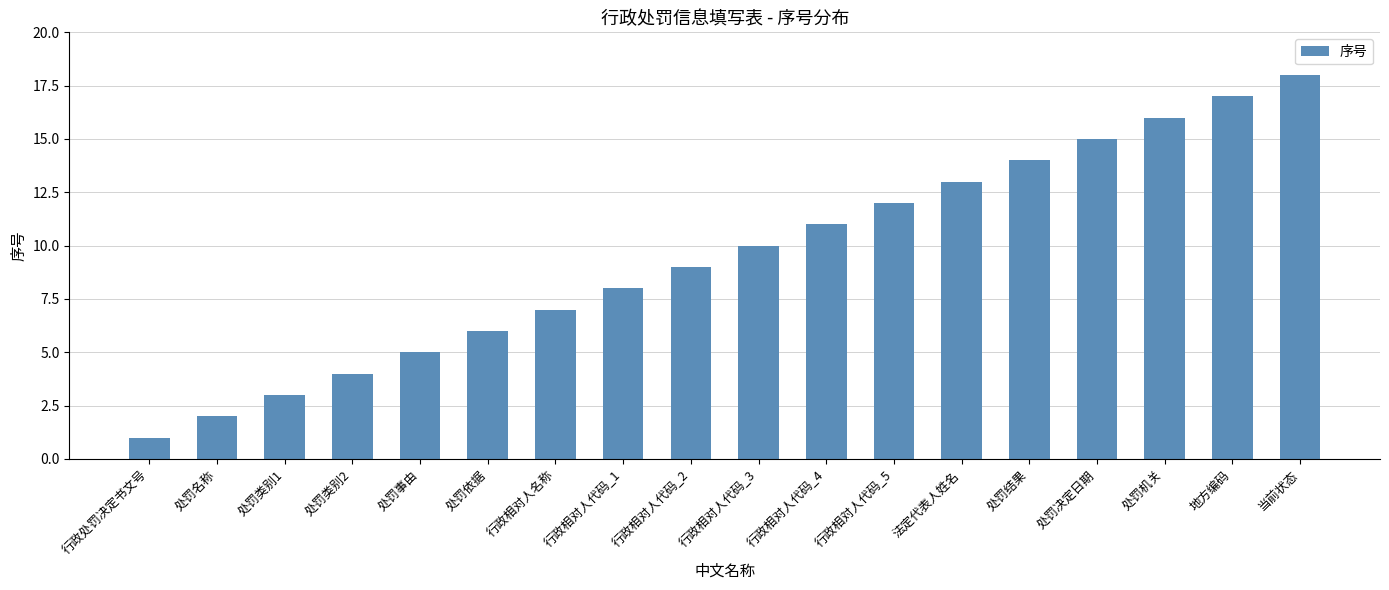

What is the label of the 15th bar from the right?

处罚类别2